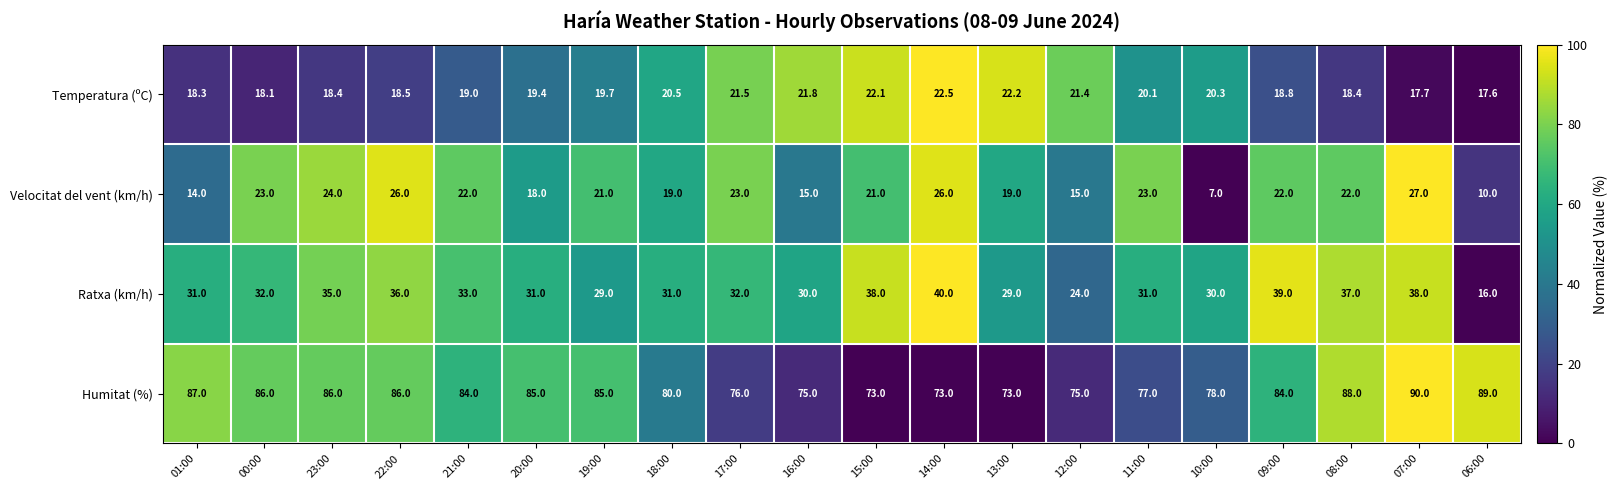

At how many categories does at least one series exceed 10?

20